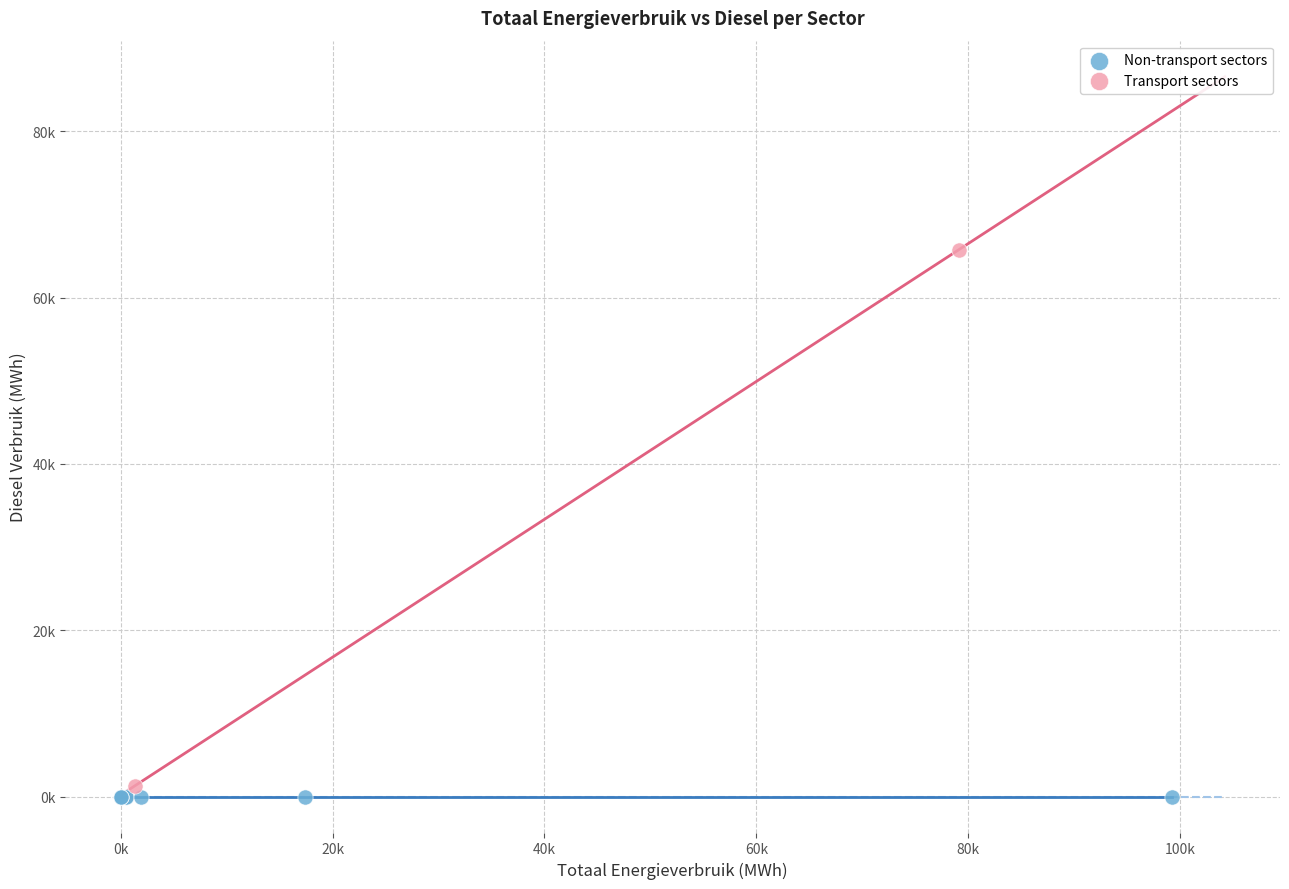

What are all the series names shown in the legend?

Non-transport sectors, Transport sectors